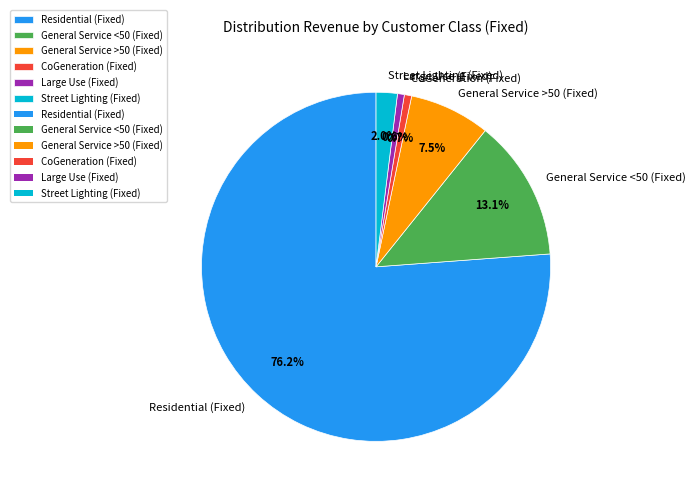

Does Large Use (Fixed) represent more than half of the total?

No